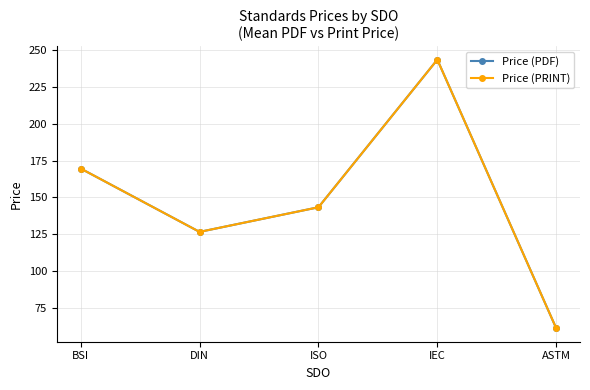

Reading left to right, list all the values displayed in this chart.

Price (PDF): 169.7	126.6	143.3	243.8	61.0
Price (PRINT): 169.7	126.6	143.3	243.8	61.0